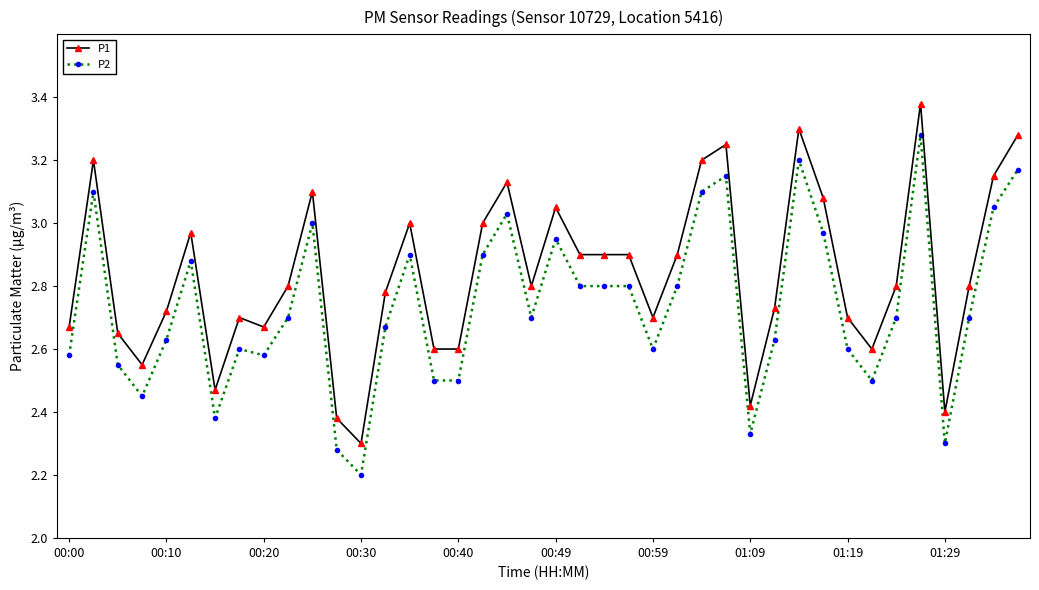

Which series has the largest total across all categories?

P1